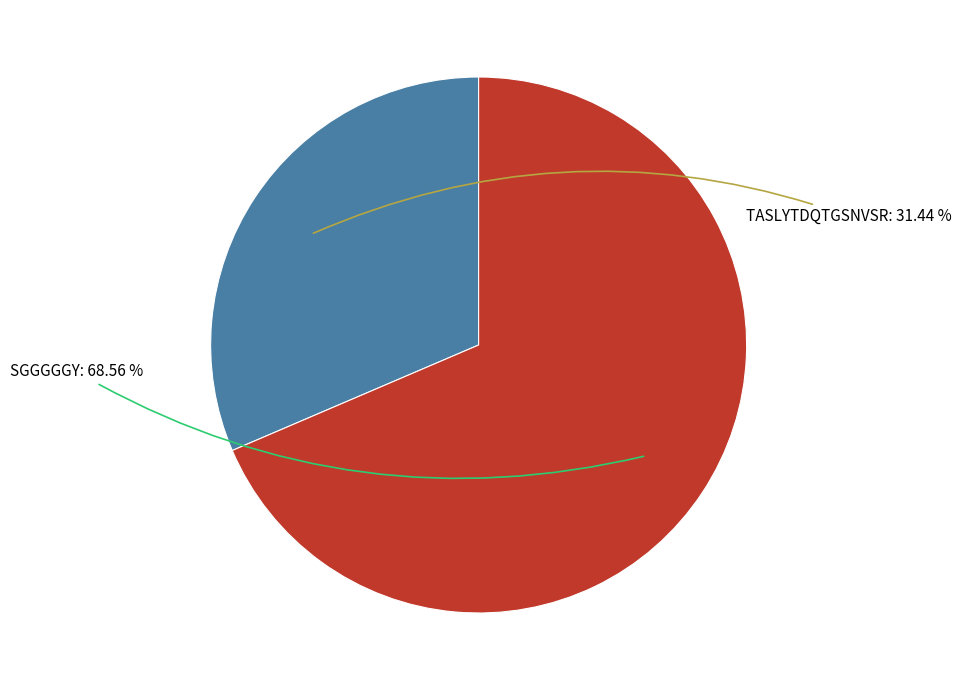

Does any single category account for the majority?

Yes